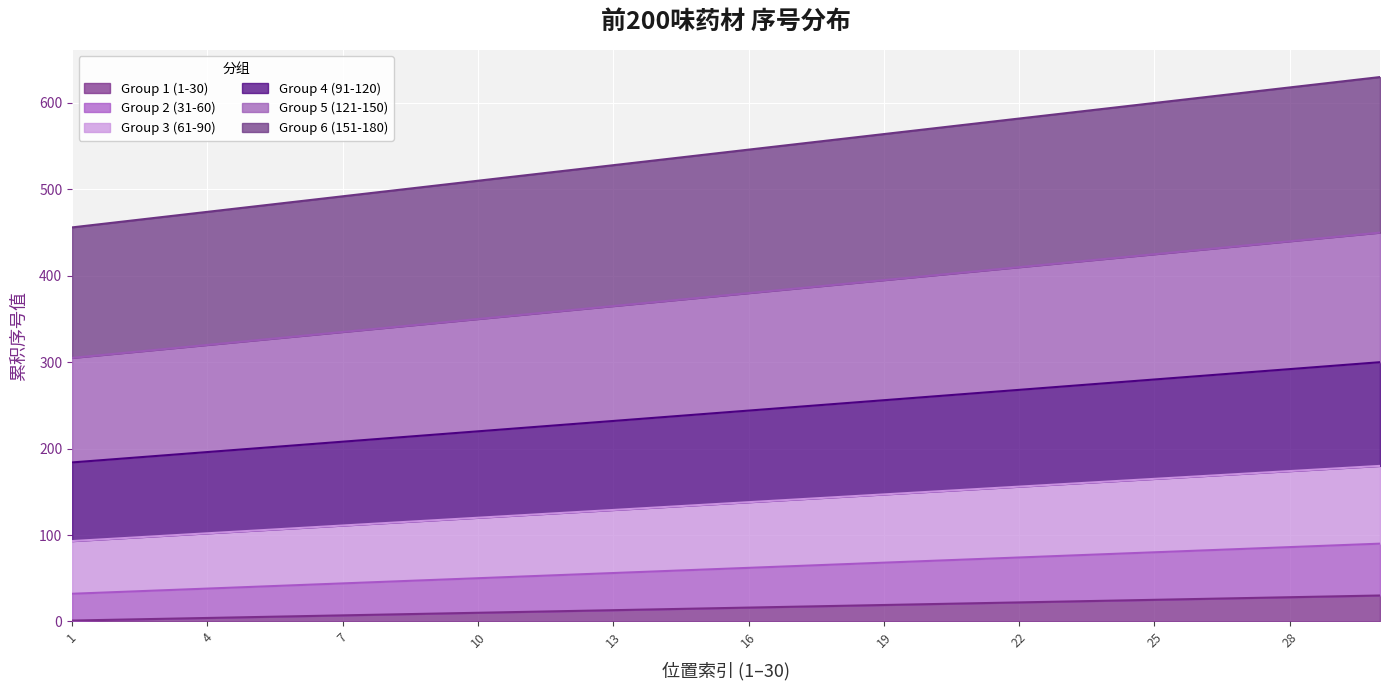

Does the chart display data point markers on the line(s)?

No